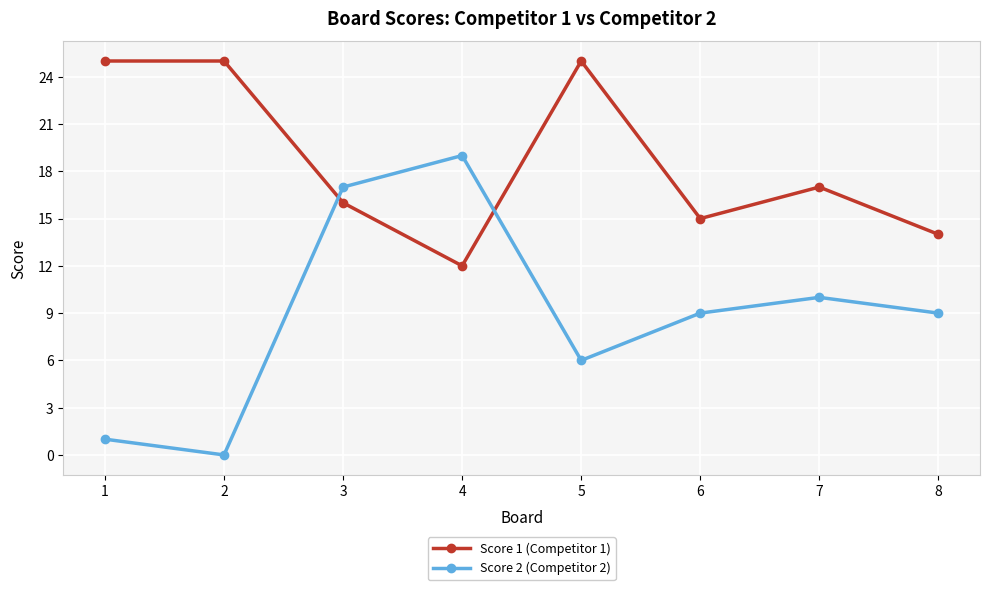

How many categories are shown in the chart?

8